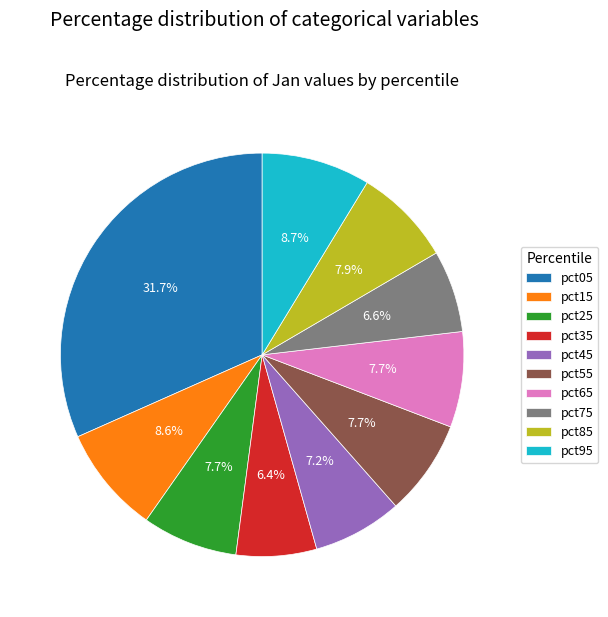

Which slice is the largest?

pct05